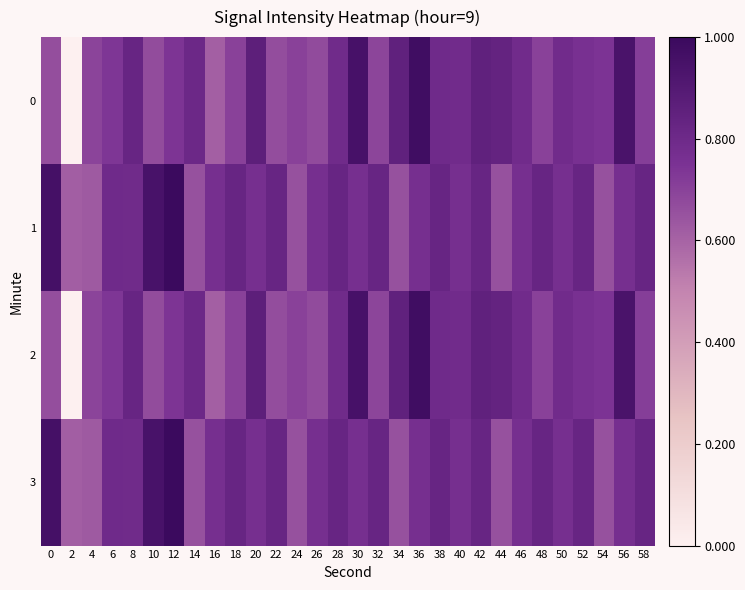

Reading left to right, what are all the values shown in this chart?

0: 0=0.7	2=0.0	4=0.7	6=0.7	8=0.8	10=0.7	12=0.7	14=0.8	16=0.6	18=0.7	20=0.9	22=0.7	24=0.7	26=0.7	28=0.8	30=0.9	32=0.7	34=0.9	36=1.0	38=0.8	40=0.8	42=0.9	44=0.8	46=0.8	48=0.7	50=0.8	52=0.8	54=0.7	56=0.9	58=0.7
1: 0=1.0	2=0.6	4=0.6	6=0.8	8=0.8	10=0.9	12=1.0	14=0.7	16=0.8	18=0.8	20=0.8	22=0.8	24=0.7	26=0.8	28=0.8	30=0.8	32=0.8	34=0.7	36=0.8	38=0.8	40=0.8	42=0.8	44=0.7	46=0.8	48=0.8	50=0.8	52=0.8	54=0.7	56=0.8	58=0.8
2: 0=0.7	2=0.0	4=0.7	6=0.7	8=0.8	10=0.7	12=0.7	14=0.8	16=0.6	18=0.7	20=0.9	22=0.7	24=0.7	26=0.7	28=0.8	30=0.9	32=0.7	34=0.9	36=1.0	38=0.8	40=0.8	42=0.9	44=0.8	46=0.8	48=0.7	50=0.8	52=0.8	54=0.7	56=0.9	58=0.7
3: 0=1.0	2=0.6	4=0.6	6=0.8	8=0.8	10=0.9	12=1.0	14=0.7	16=0.8	18=0.8	20=0.8	22=0.8	24=0.7	26=0.8	28=0.8	30=0.8	32=0.8	34=0.7	36=0.8	38=0.8	40=0.8	42=0.8	44=0.7	46=0.8	48=0.8	50=0.8	52=0.8	54=0.7	56=0.8	58=0.8